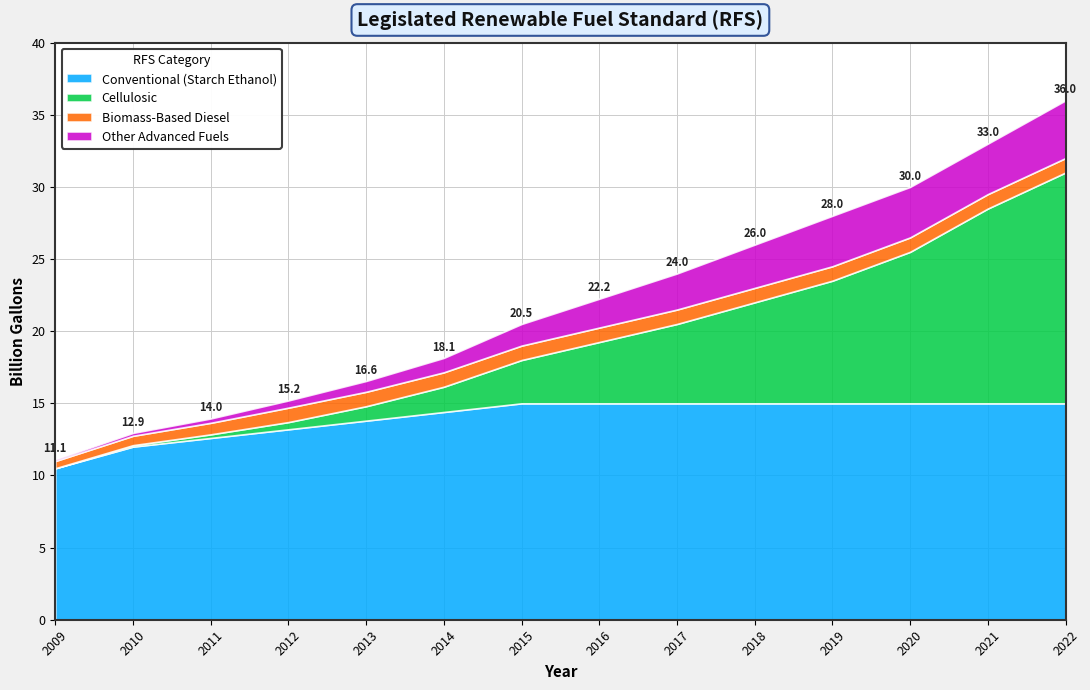

At 2021, list the series in order from smallest to largest.

Biomass-Based Diesel, Other Advanced Fuels, Cellulosic, Conventional (Starch Ethanol)